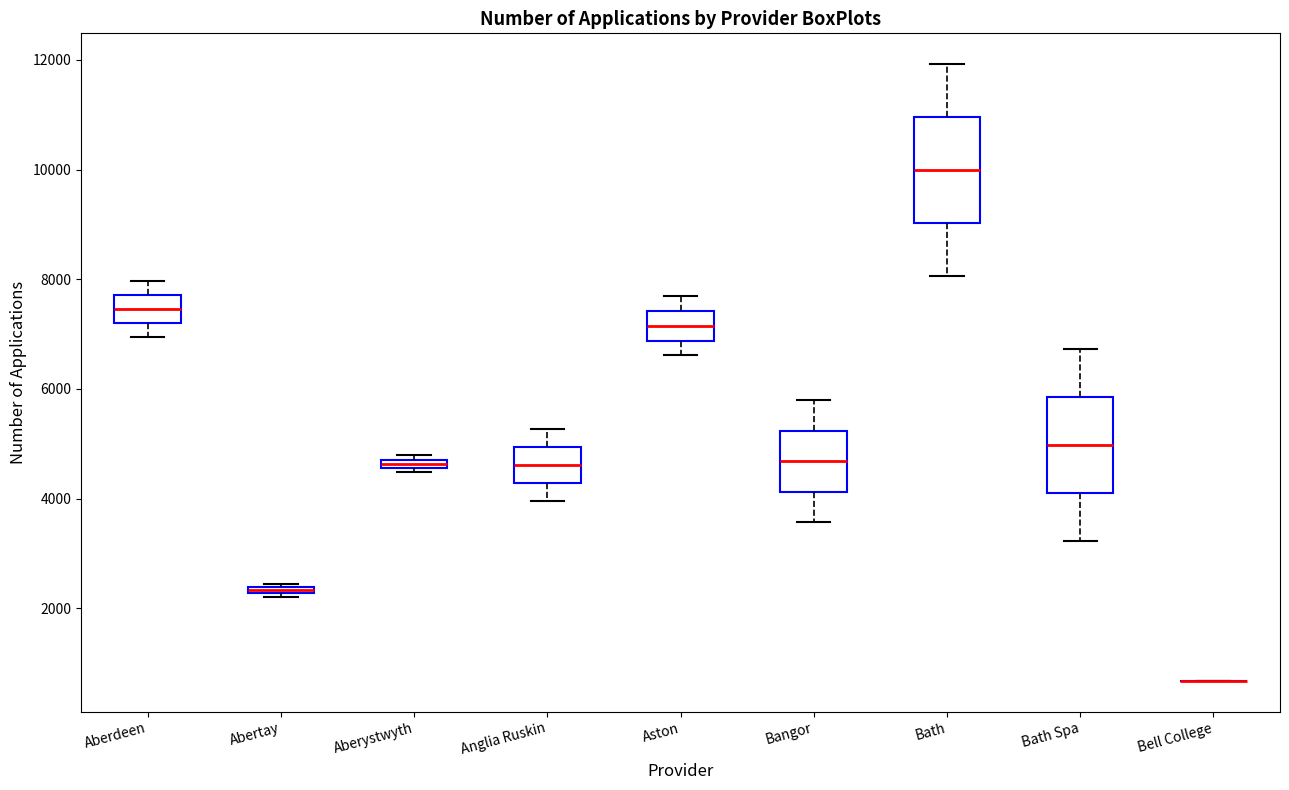

Where does the upper whisker of the box for Bangor end on the y-axis? The values are not printed on the chart, so give them approximately, as read against the axis.

5800